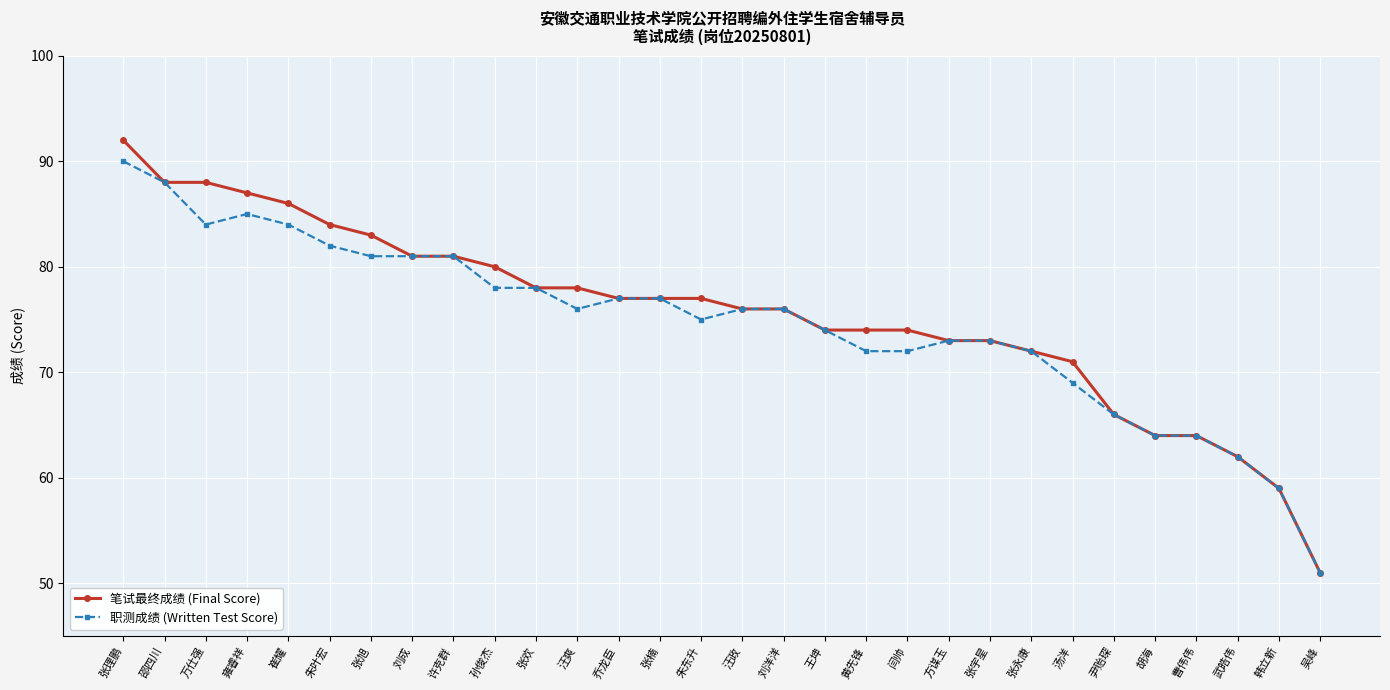

What is the difference between the highest and lowest values at 崔耀?

2